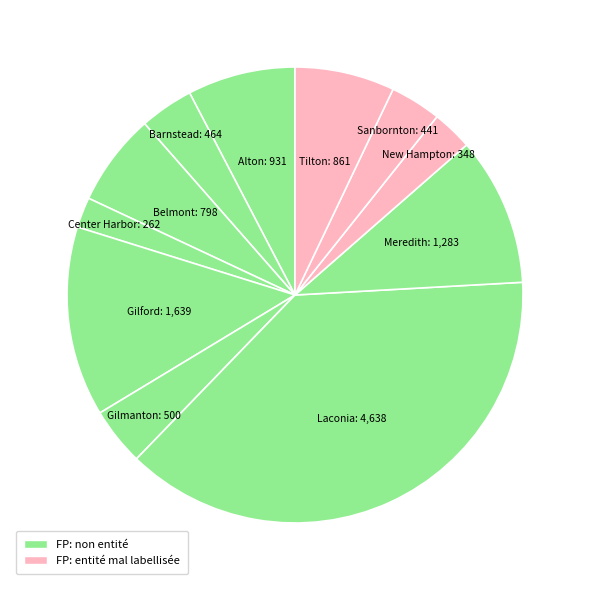

Count the number of slices in the pie.

11